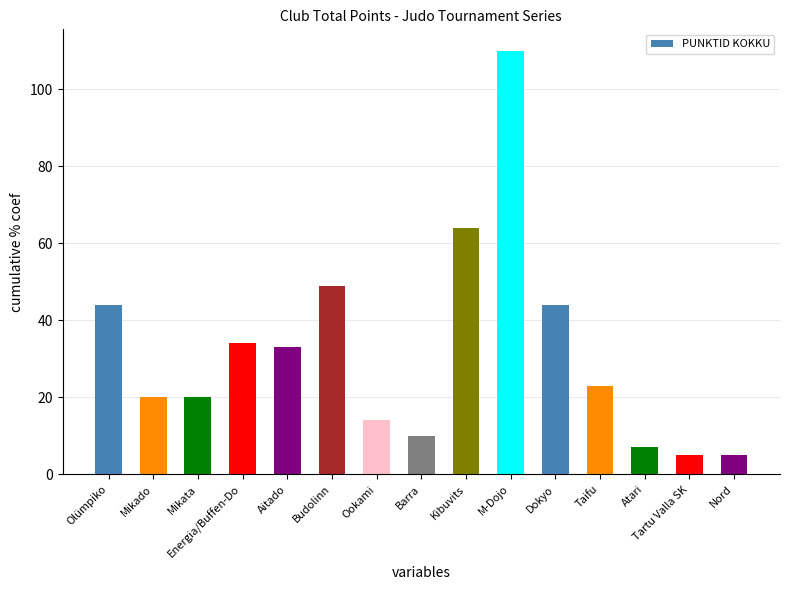

At which label does the data first exceed 23?

Olümpiko